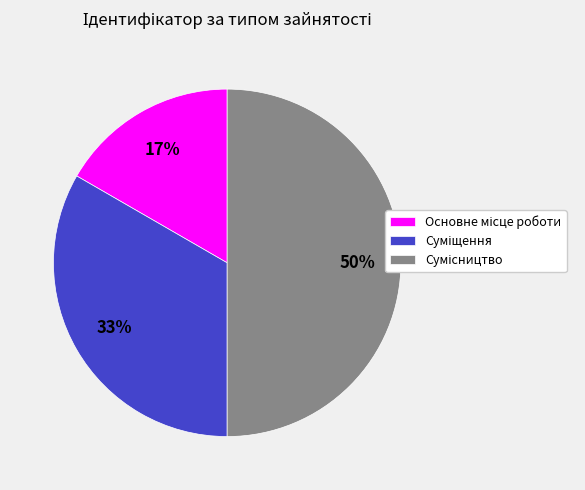

To the nearest percent, what is the average slice percentage?

33%